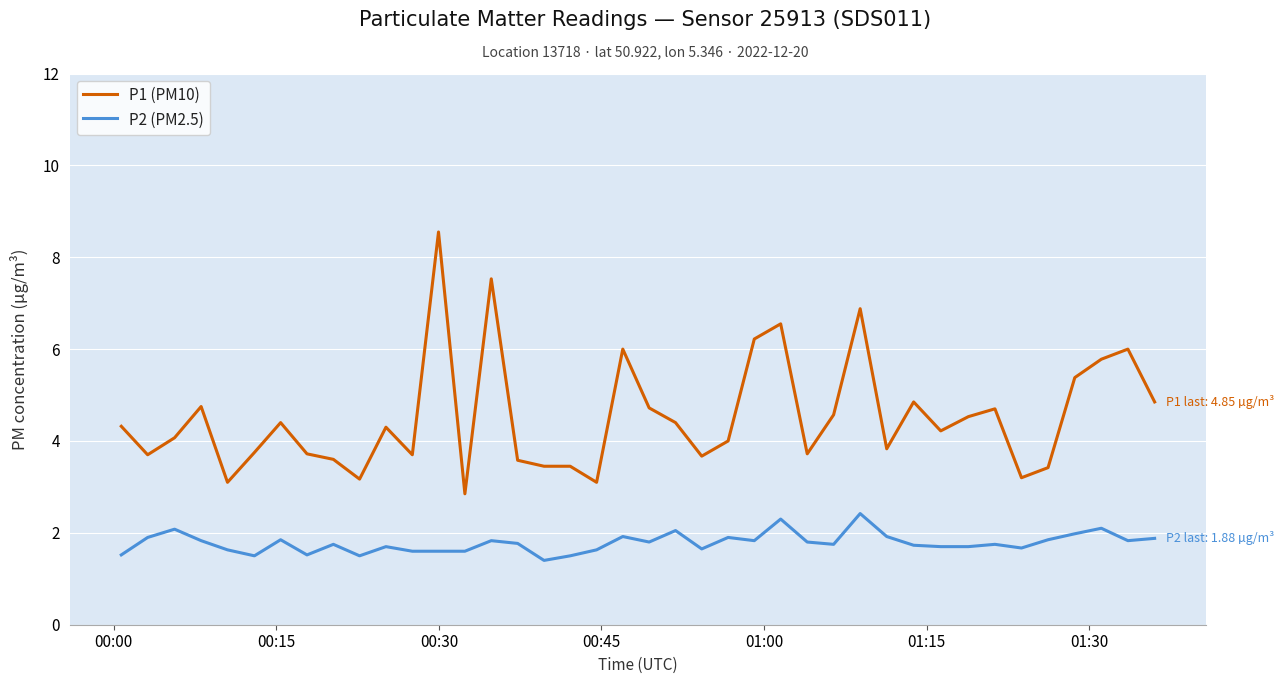

What is the minimum value shown in the chart?

1.4